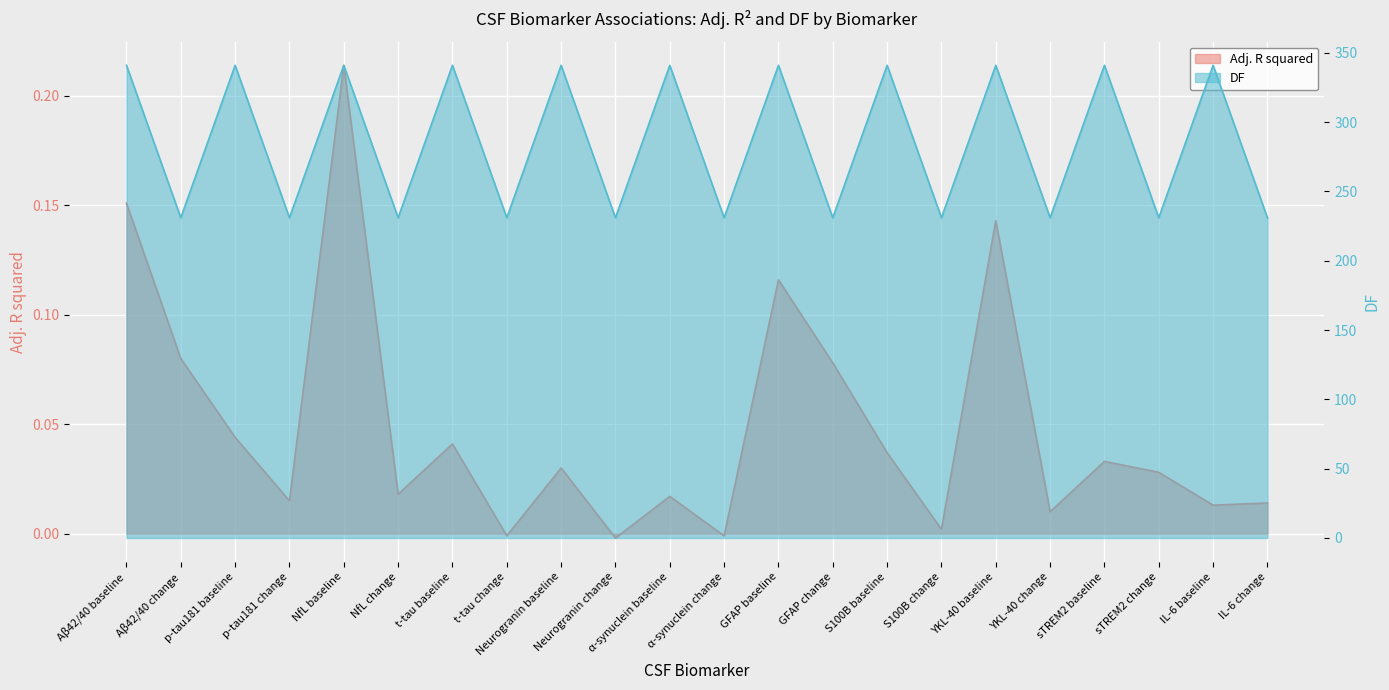

What is the value of the Adj. R squared point at the 5th from the left?

0.2